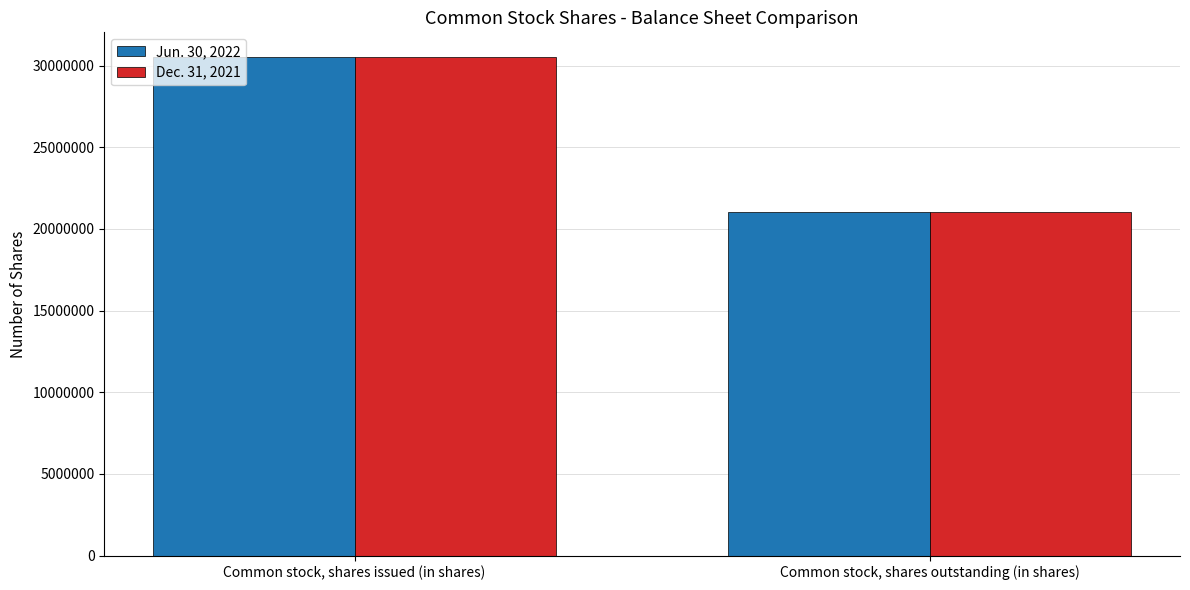

What is the label of the 1st bar from the left?

Common stock, shares issued (in shares)